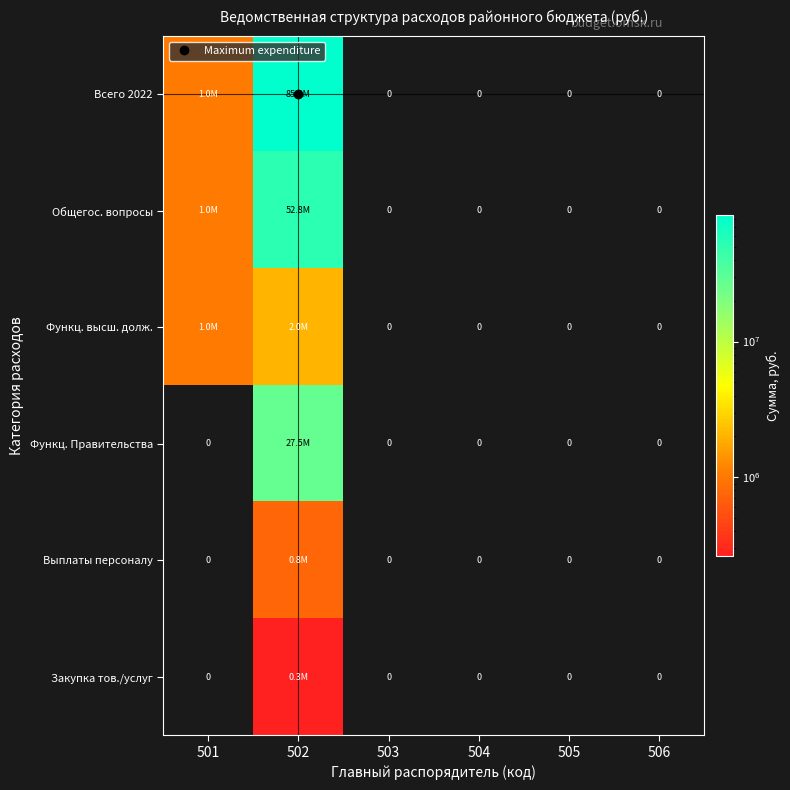

Read the Общегос. вопросы value at 502.

52844095.1